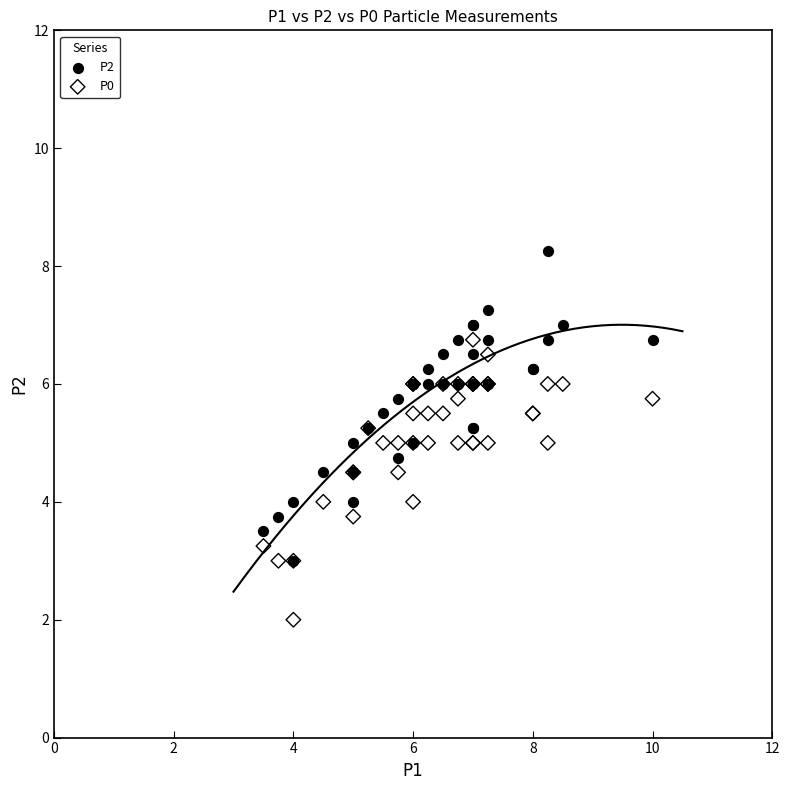

Which series reaches the minimum Y coordinate?

P0